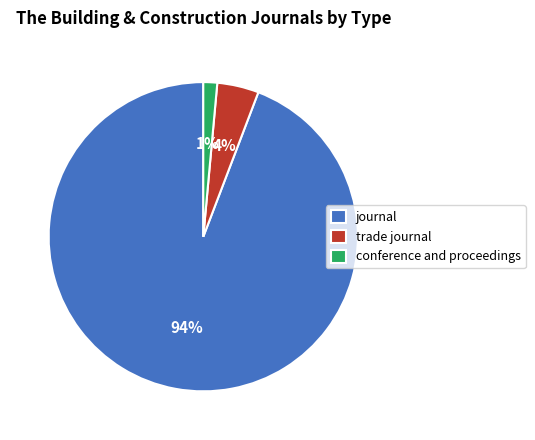

Which category accounts for the majority?

journal